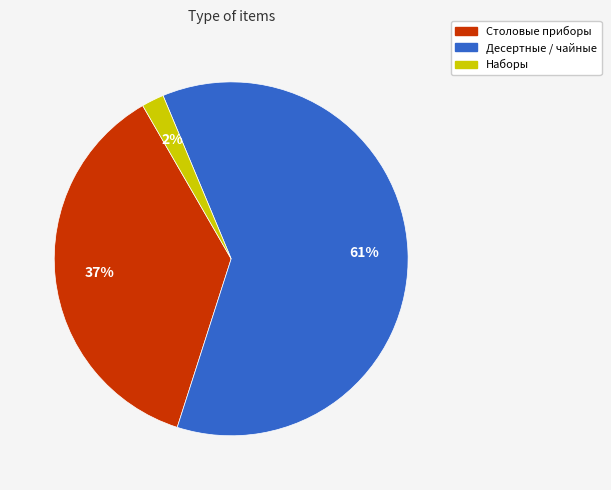

To the nearest percent, what is the average slice percentage?

33%